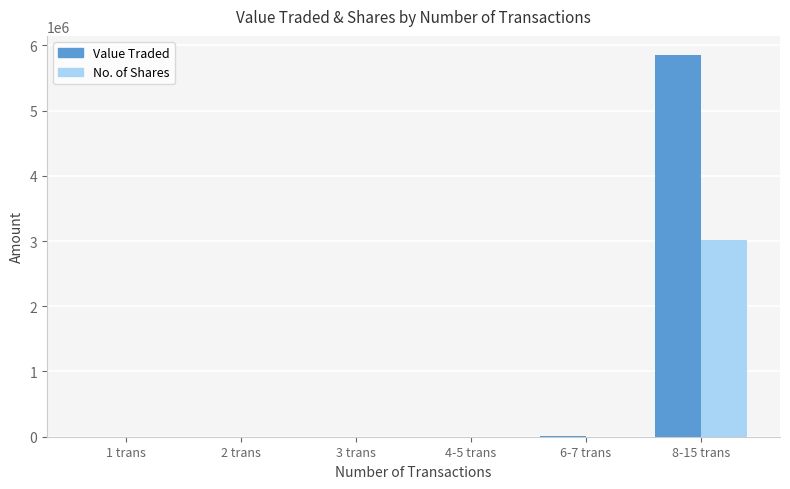

Which series has the largest total across all categories?

Value Traded